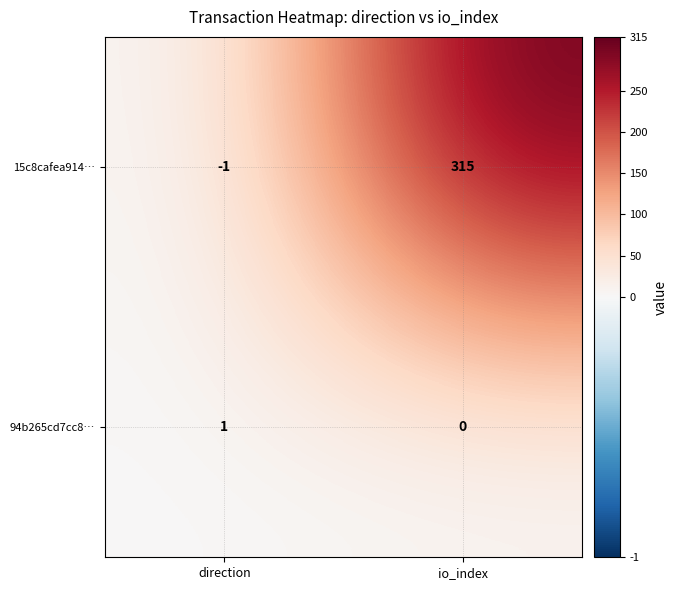

Is it true that 15c8cafea914… equals 315 at io_index?

True